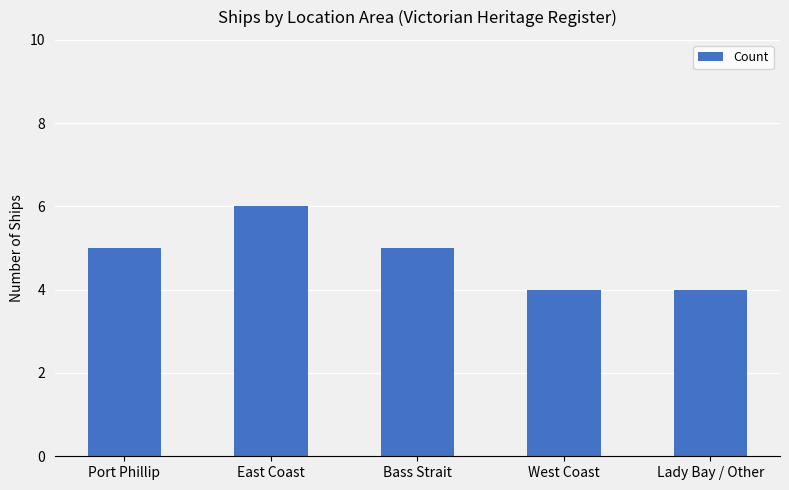

What is the label of the 3rd bar from the right?

Bass Strait